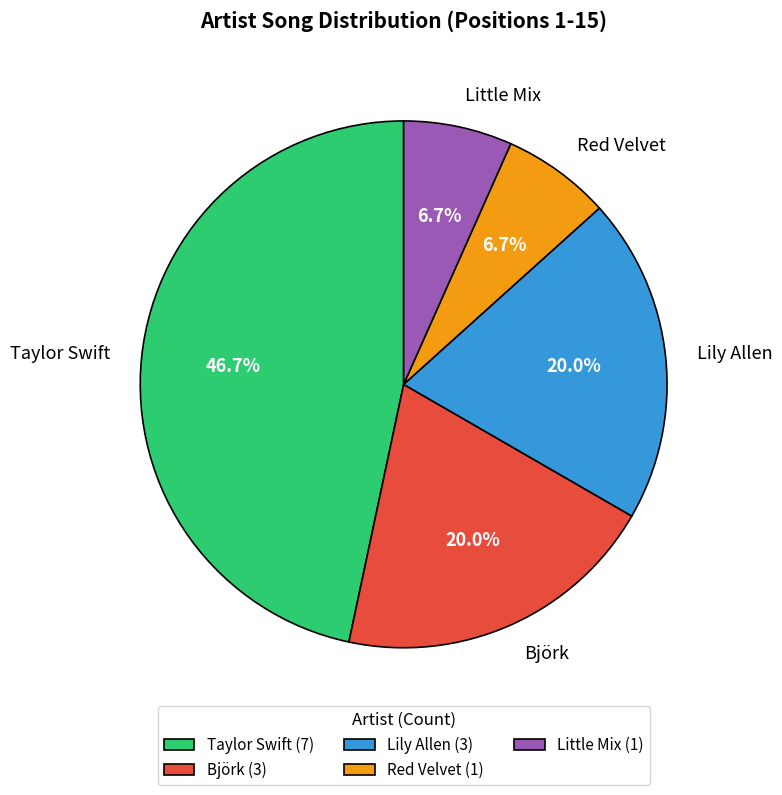

Which slice is the largest?

Taylor Swift